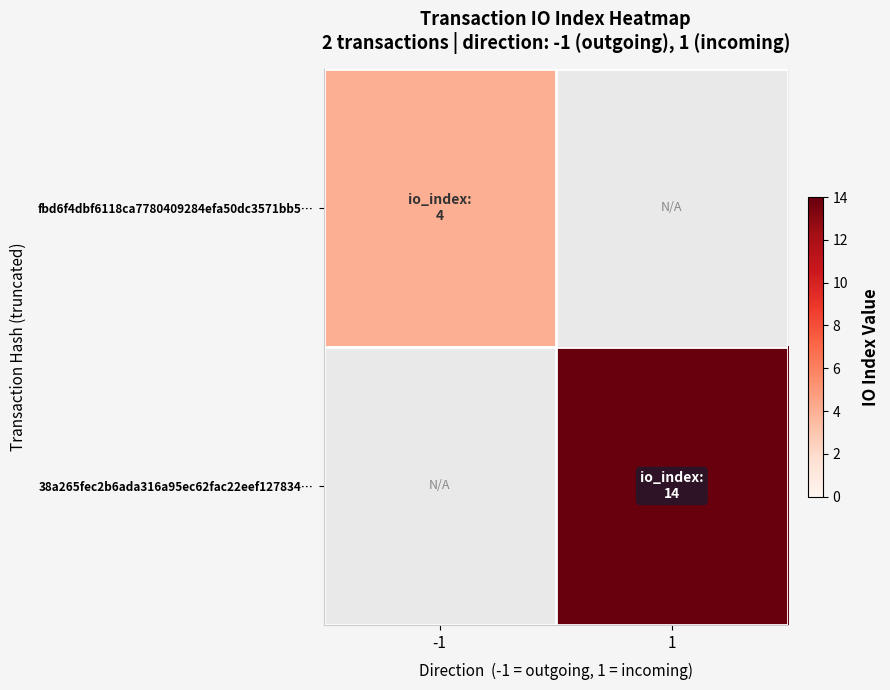

At which category is the sum across all series the highest?

1